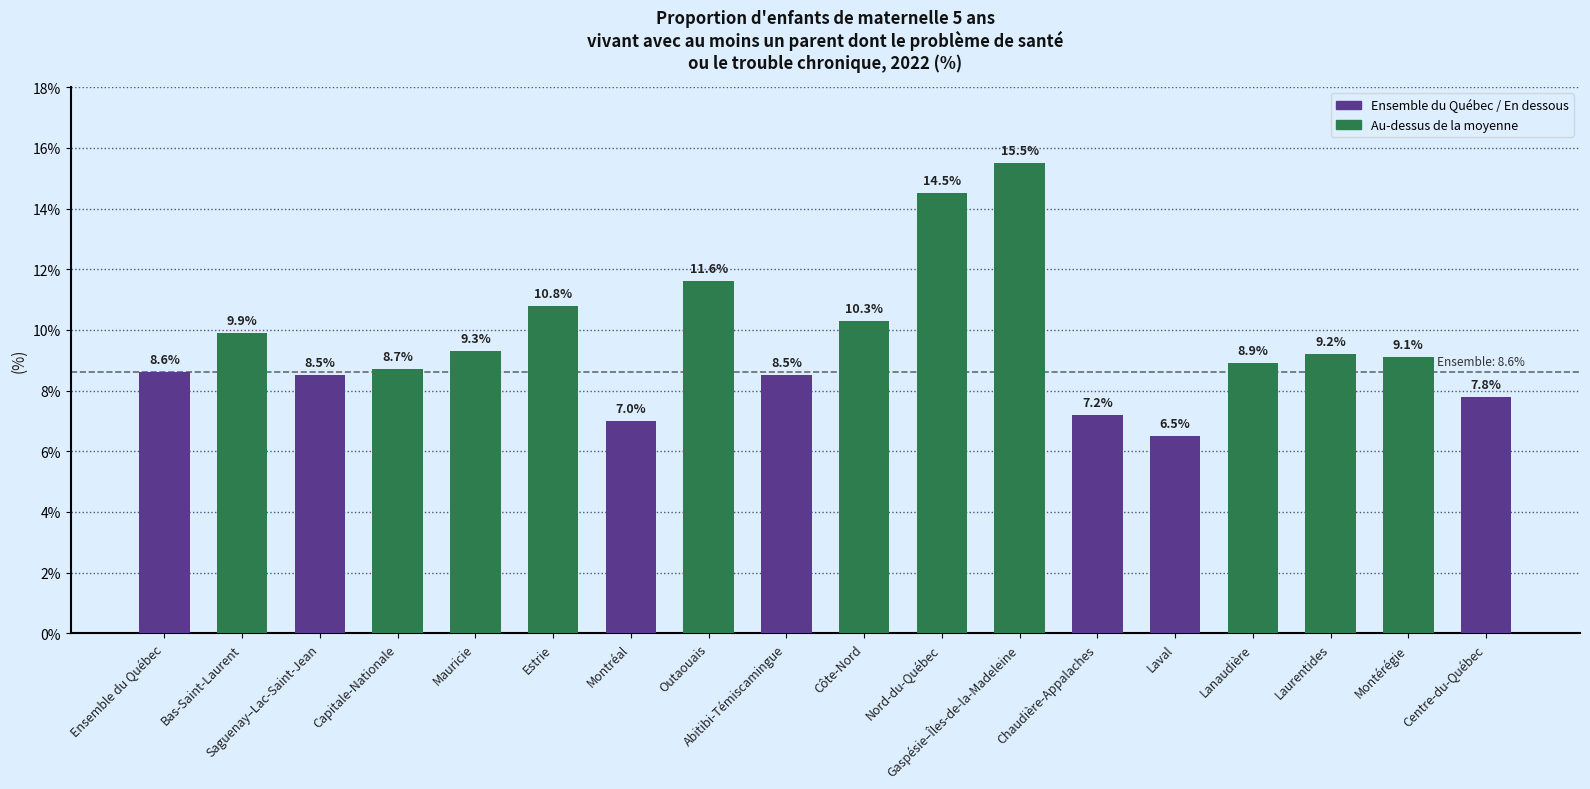

Which has a higher value, Estrie or Mauricie?

Estrie